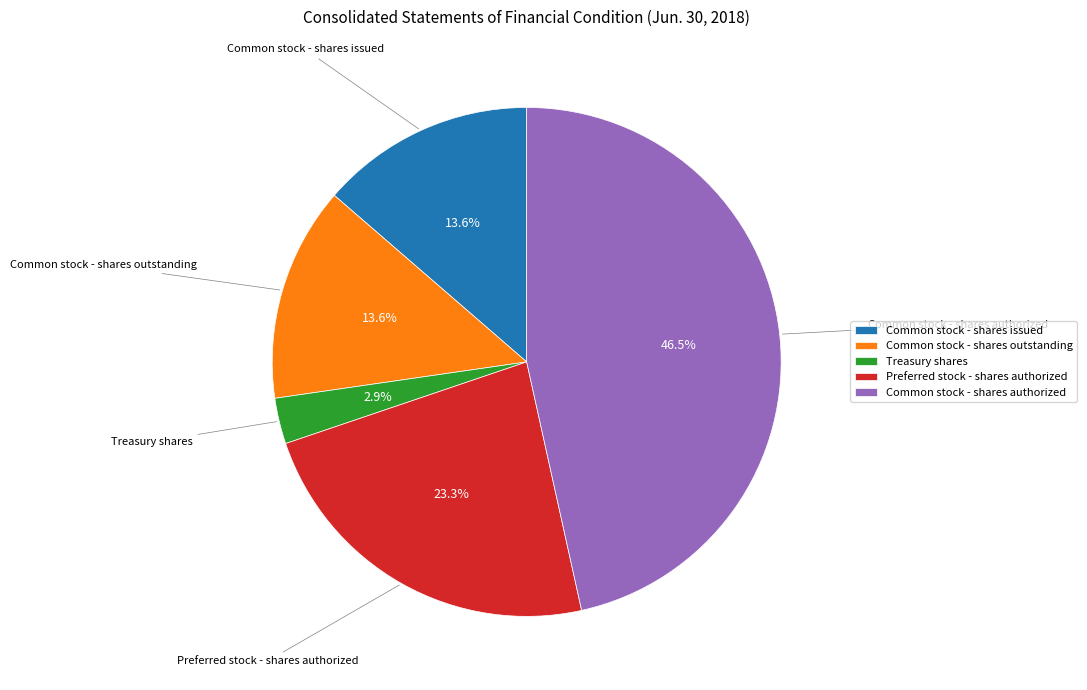

What percentage is NOT represented by Common stock - shares authorized?

53.5%